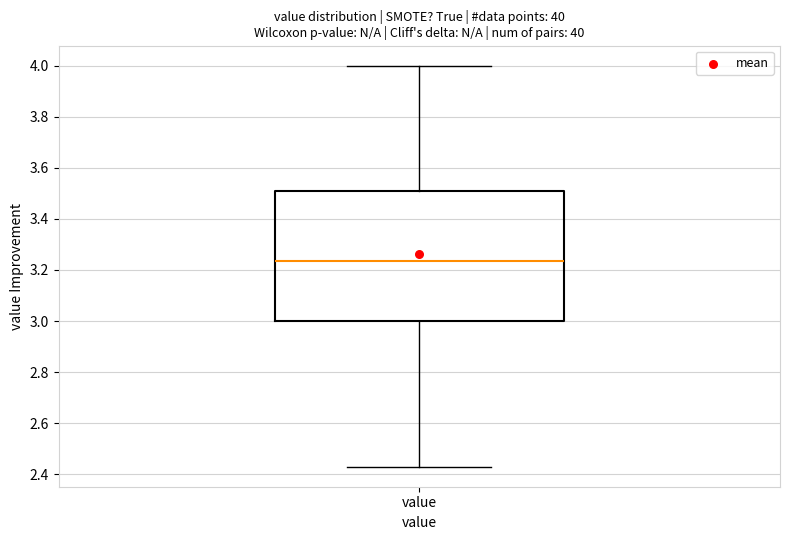

Read this box plot against the y-axis: the position of the median line, the range covered by the box, and the ends of both whiskers. The values are not printed on the chart, so give them approximately, as read against the axis.

median 3.24, box 3.00 to 3.50, whiskers 2.44 to 4.00